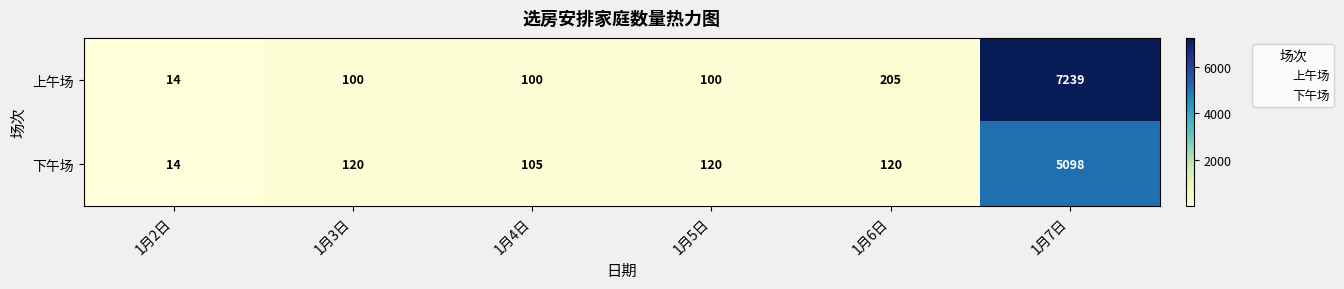

At how many categories does at least one series exceed 1073?

1